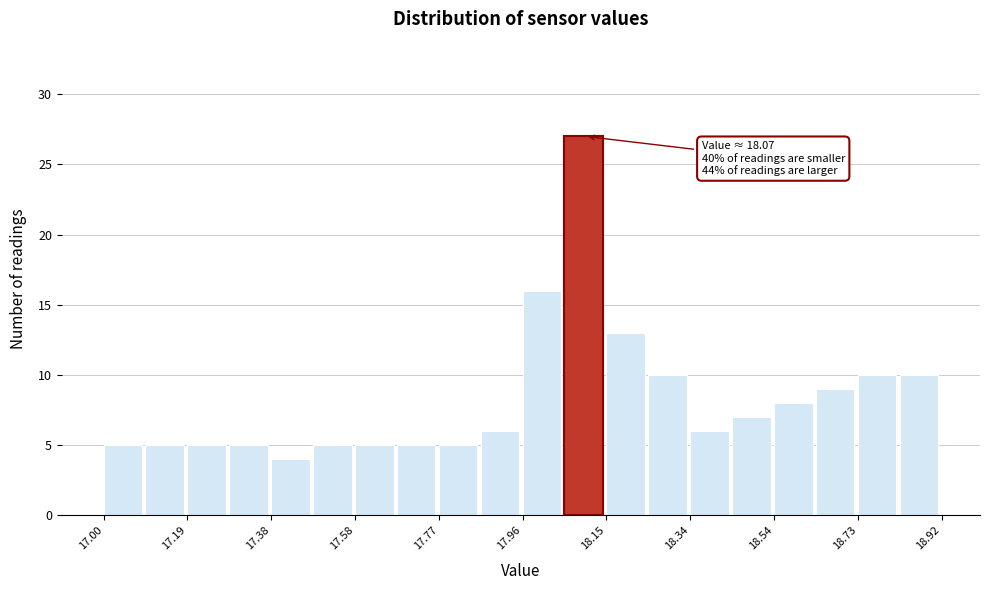

Which range on the x-axis has the tallest bar?

18.056 to 18.152